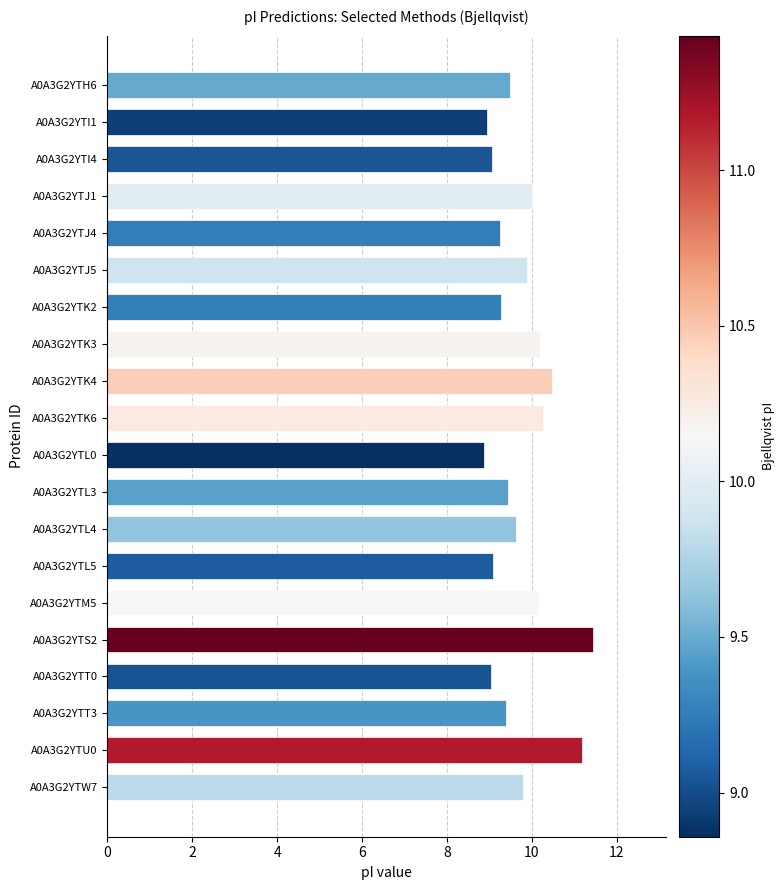

What is the minimum value shown in the chart?

8.9